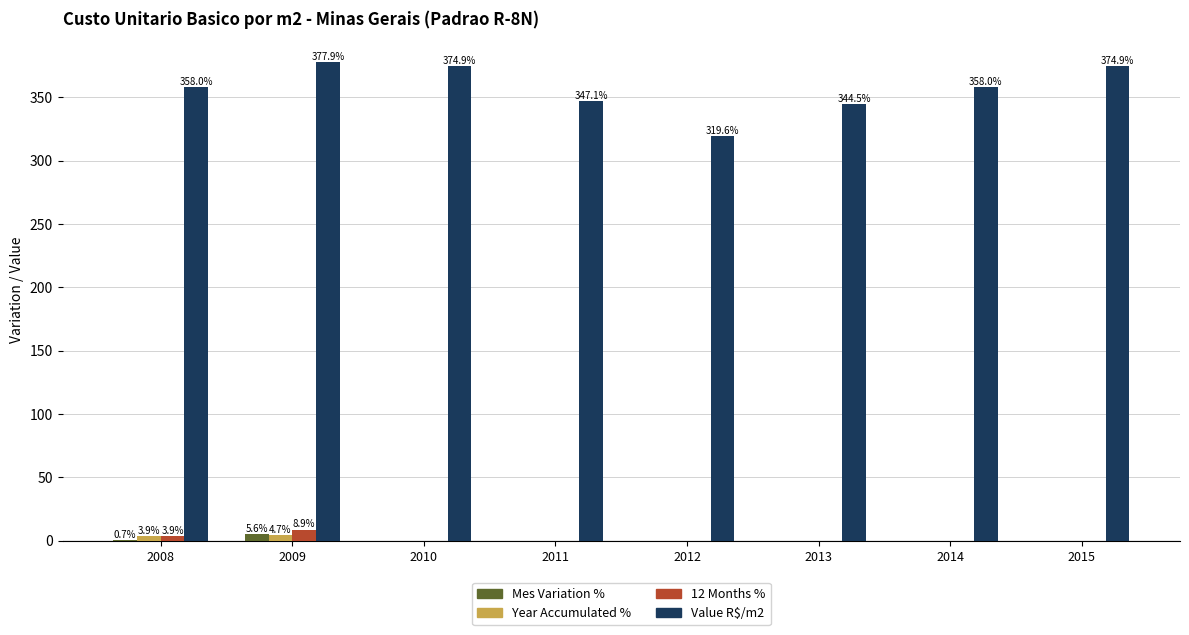

The value of Value R$/m2 at 2012 is 550.7. True or false?

False